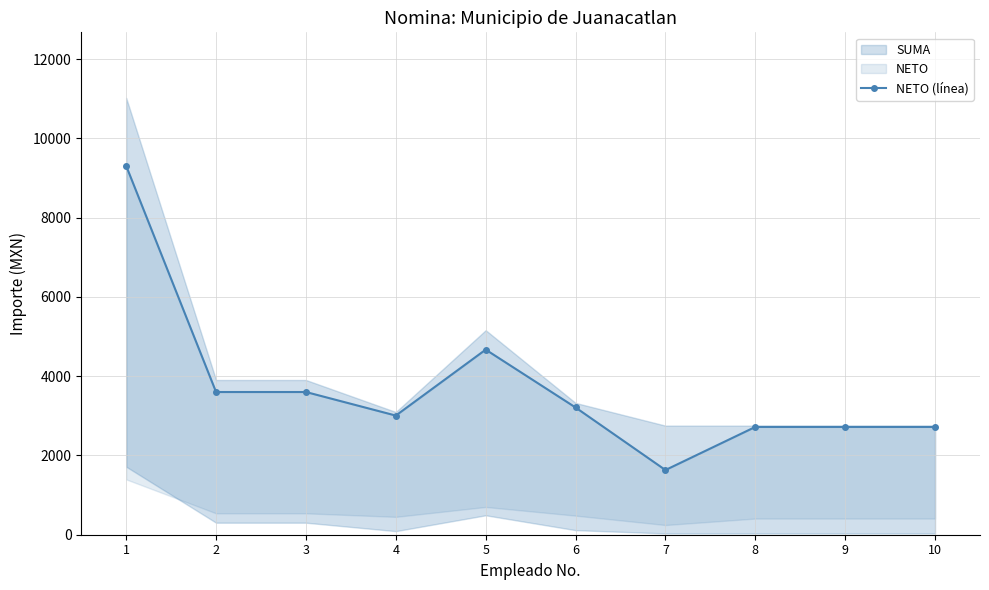

How many interior local peaks (higher than both neighbors) does the data have?

1